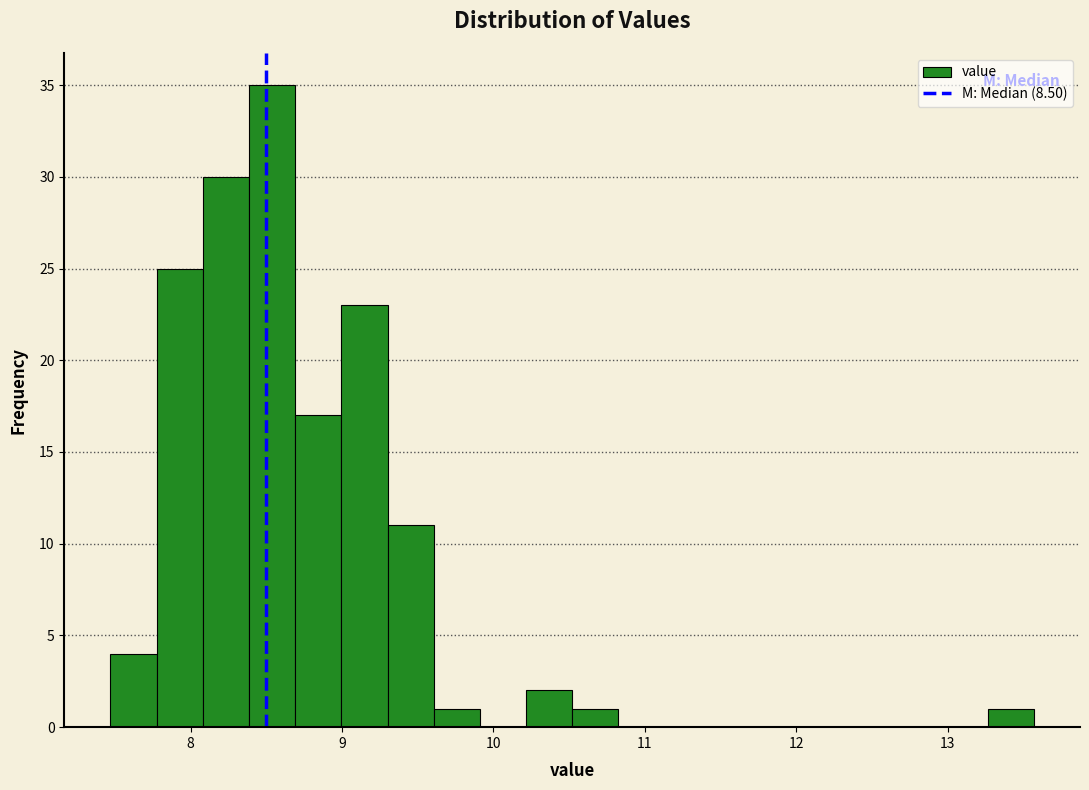

Around what value on the x-axis is the tallest bar? Give the approximate position of its centre, as read against the axis.

8.5